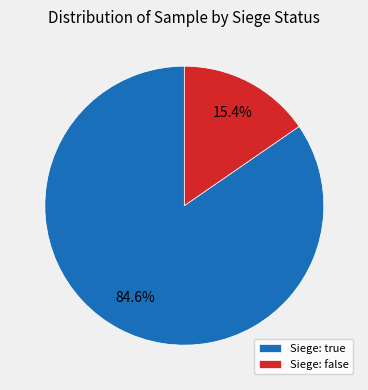

Which has a higher value, Siege: true or Siege: false?

Siege: true